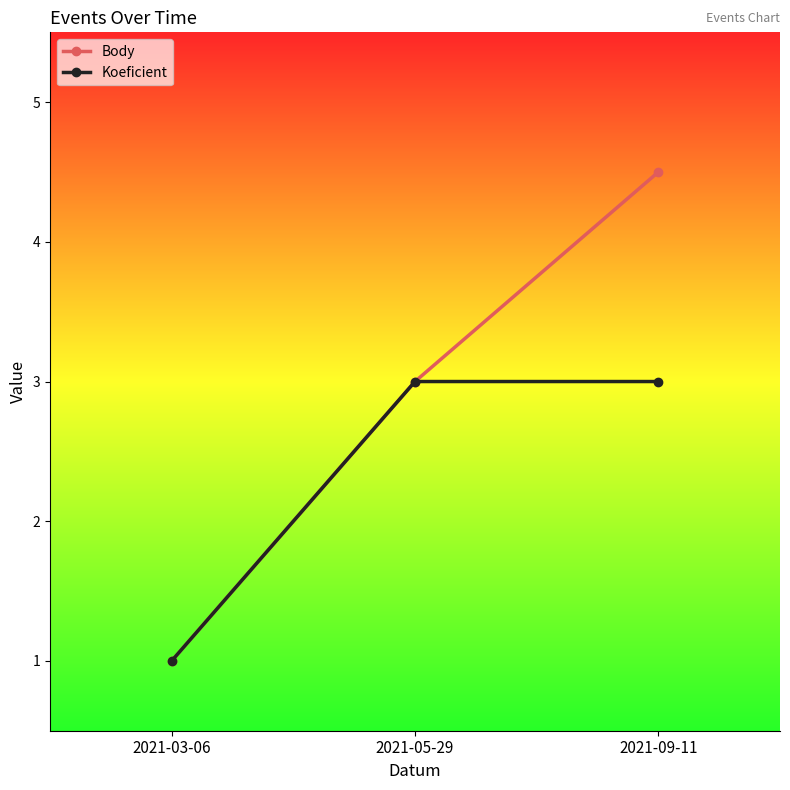

What is the label of the 3rd point from the left?

2021-09-11